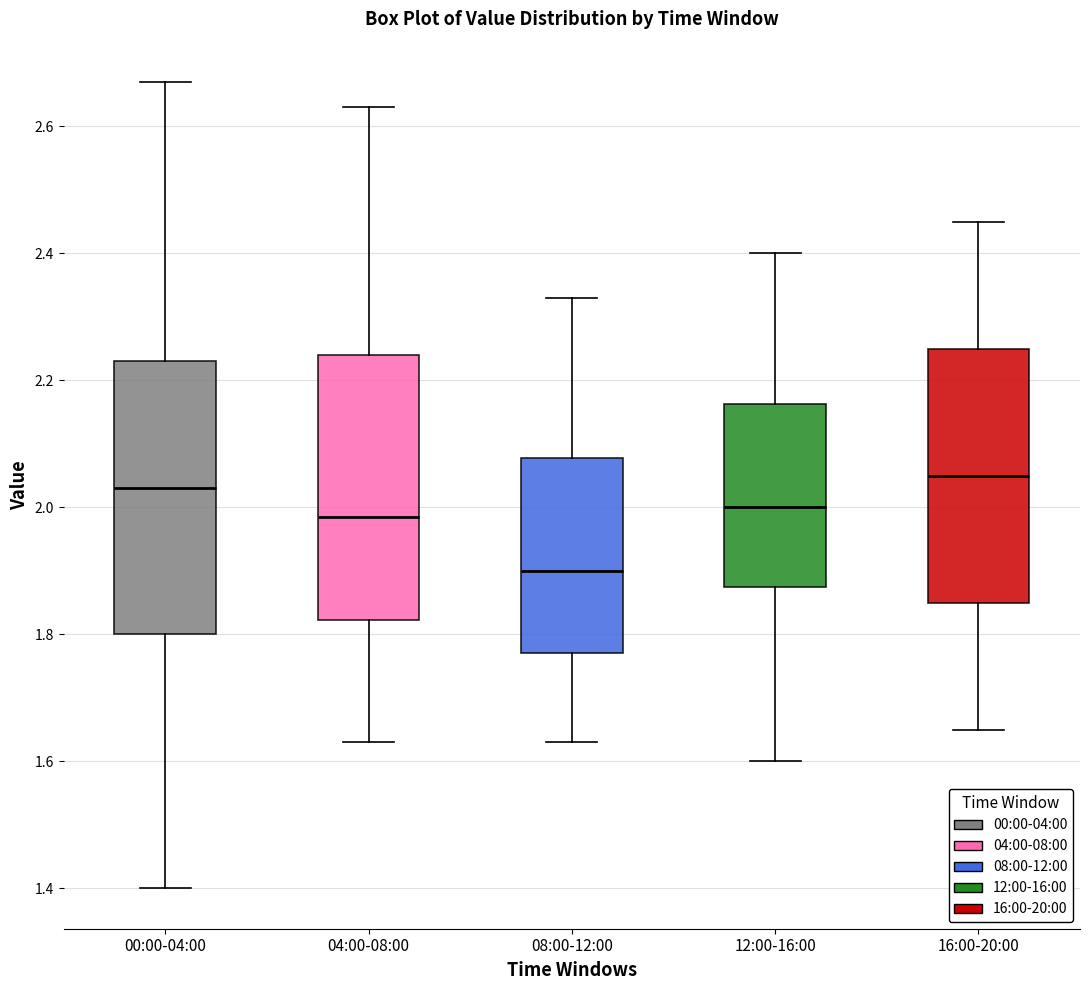

Where does the median line of the box for 16:00-20:00 sit on the y-axis? The values are not printed on the chart, so give them approximately, as read against the axis.

2.06